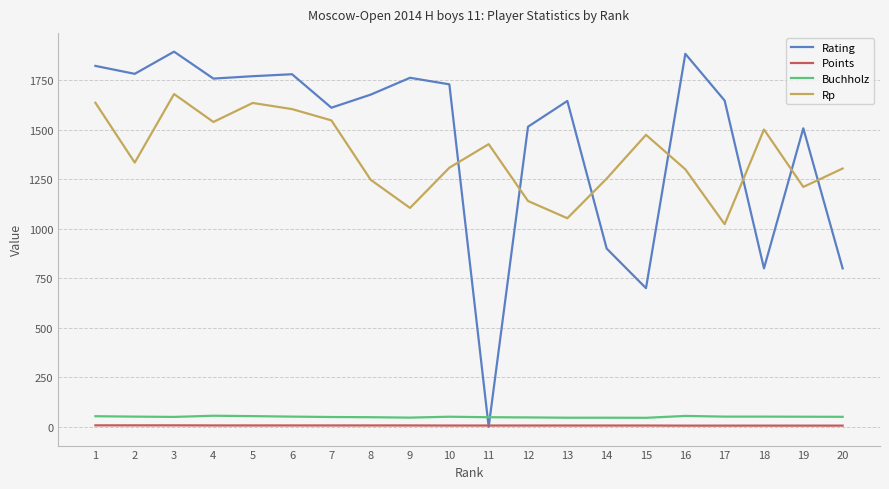

True or false: Points has a value of 7.0 at 8.

True